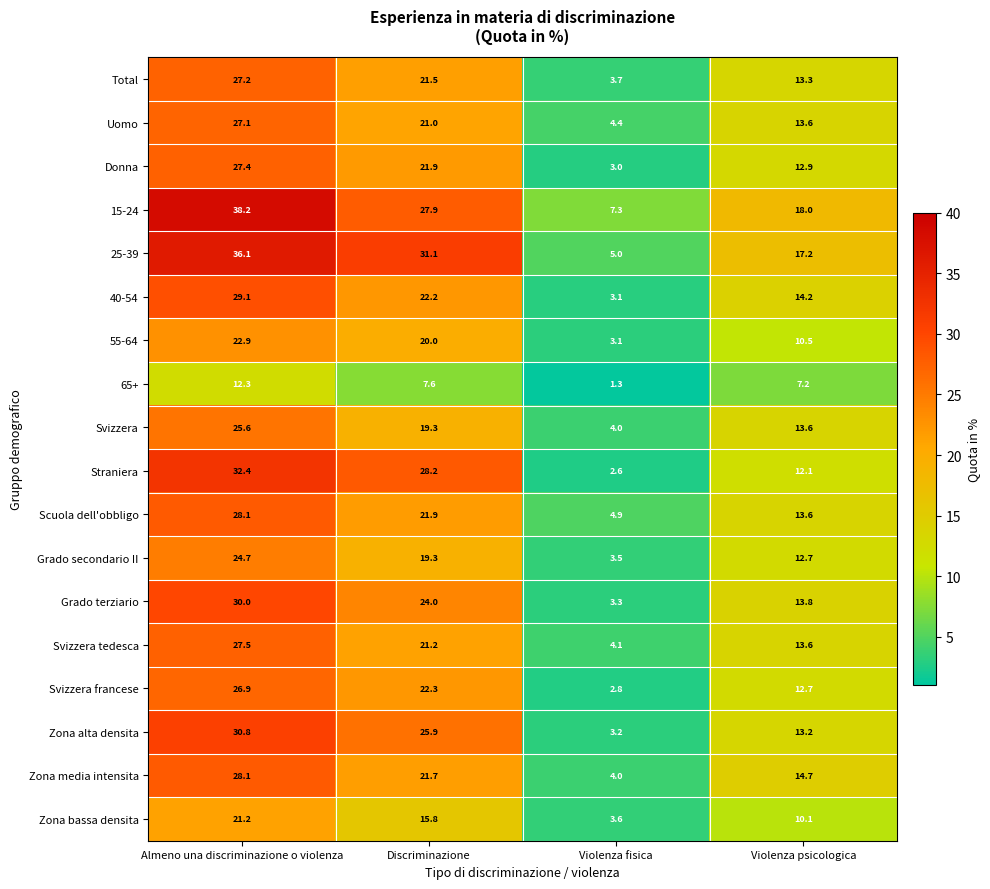

At which label does Total first exceed 21?

Almeno una discriminazione o violenza